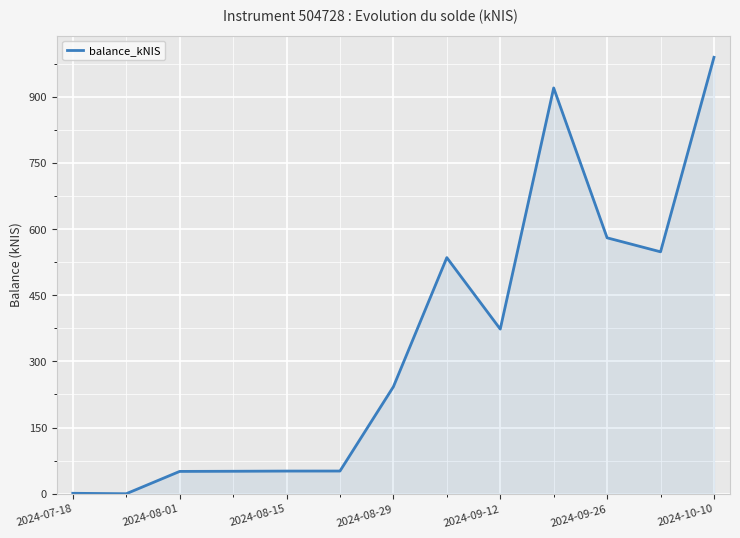

What is the sum of all values?

4394.3